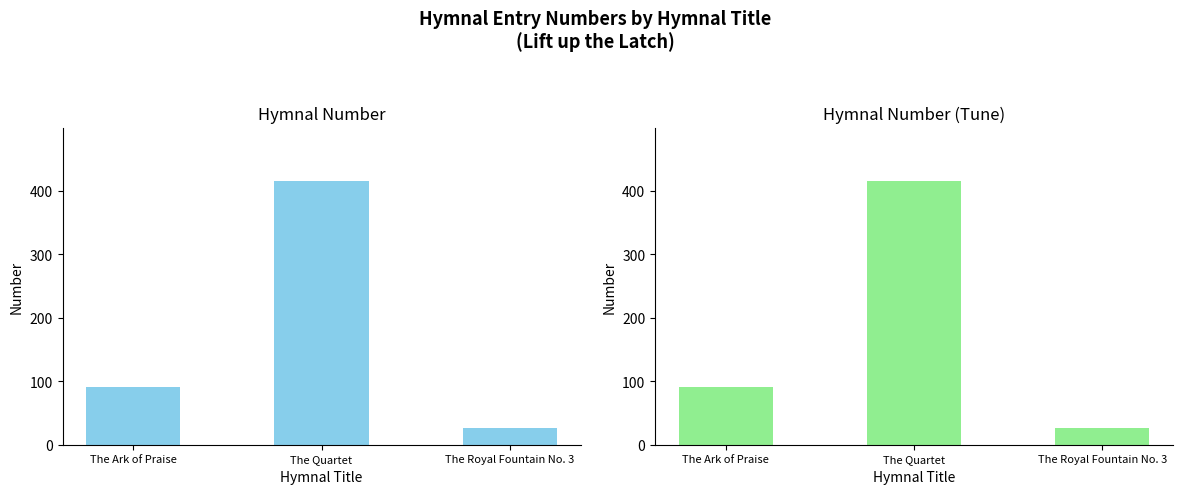

What is the label of the 2nd bar from the right?

The Quartet